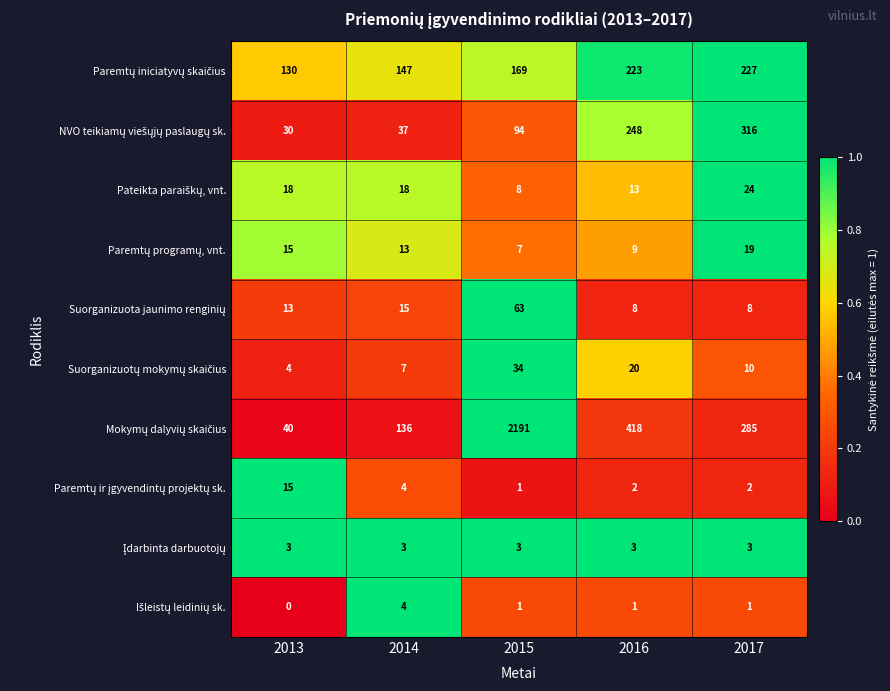

At which category does the chart reach its peak across all series?

2015